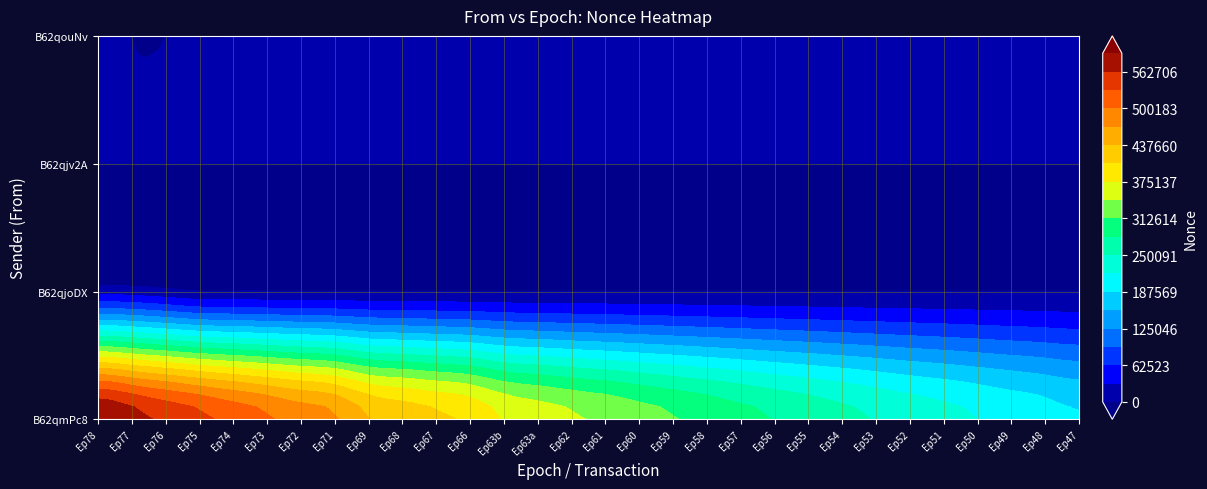

How many values in the B62qouNvgzGaA3fe6G9mKtktCfsEinqj27eqTSv series exceed 0?

1